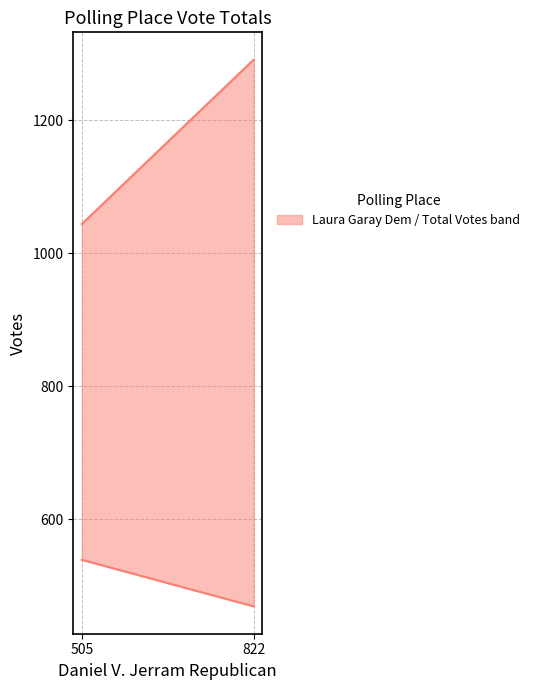

What is the maximum value for Total Votes Cast?

1291